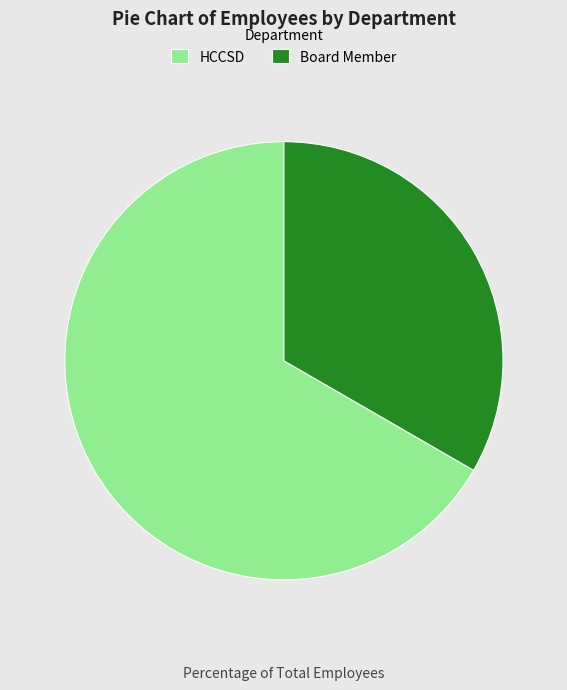

Is the sum of Board Member and HCCSD greater than half?

Yes